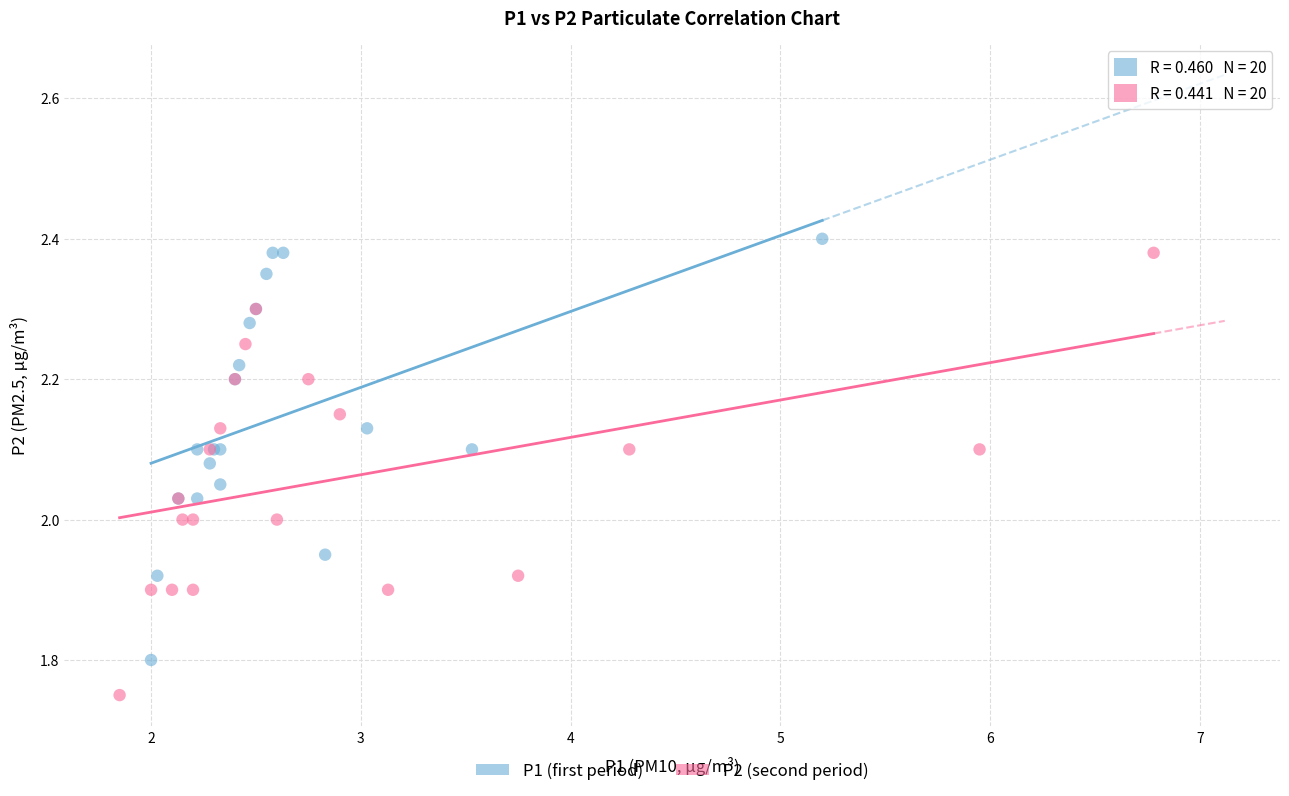

Which series reaches the minimum Y coordinate?

P2 (second period)